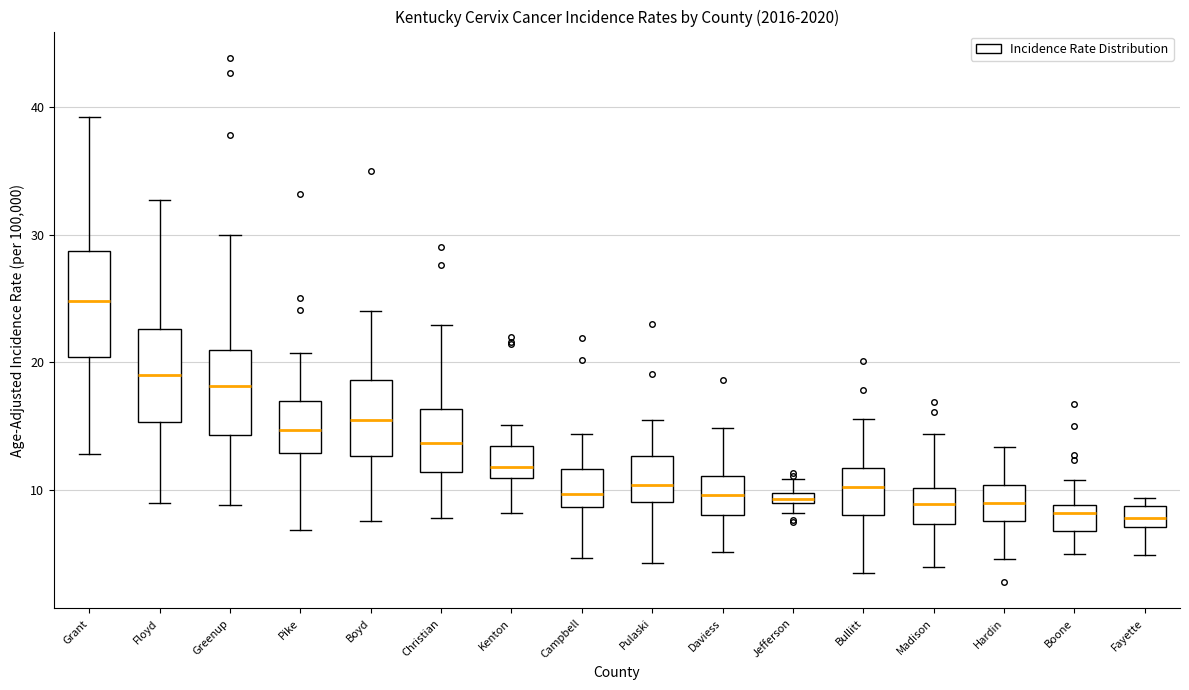

Which box has the highest median line?

Grant